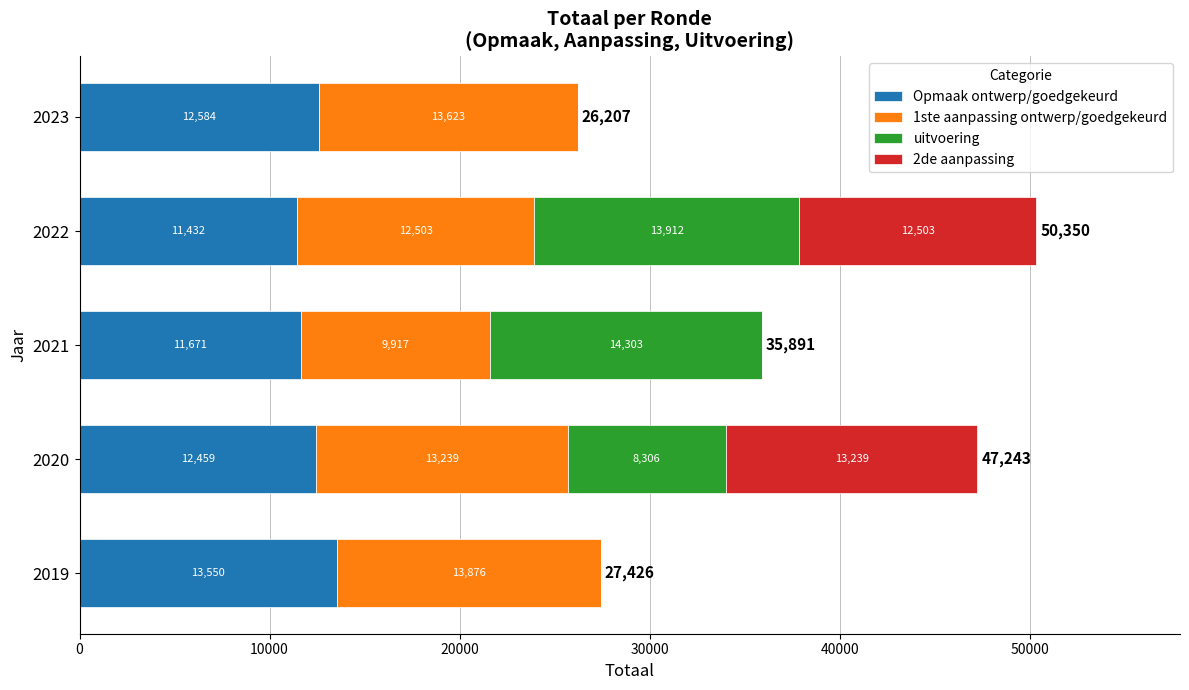

The Opmaak ontwerp/goedgekeurd series shows 20007 at 2019. True or false?

False